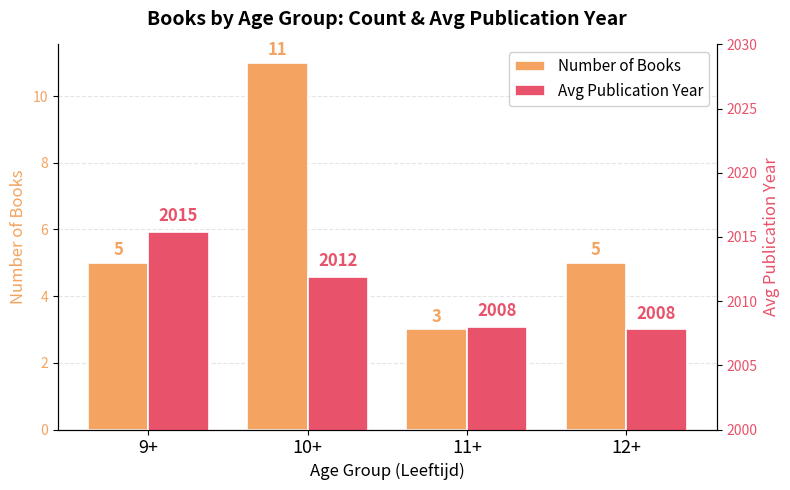

What is the label of the 2nd bar from the right?

11+